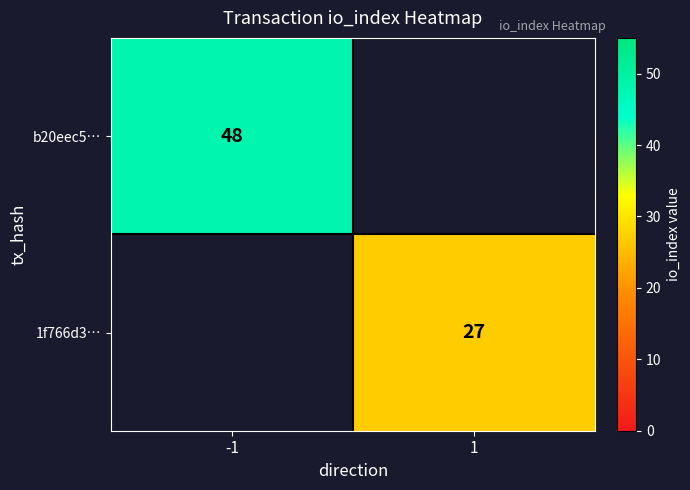

What is the maximum value shown in the chart?

48.0